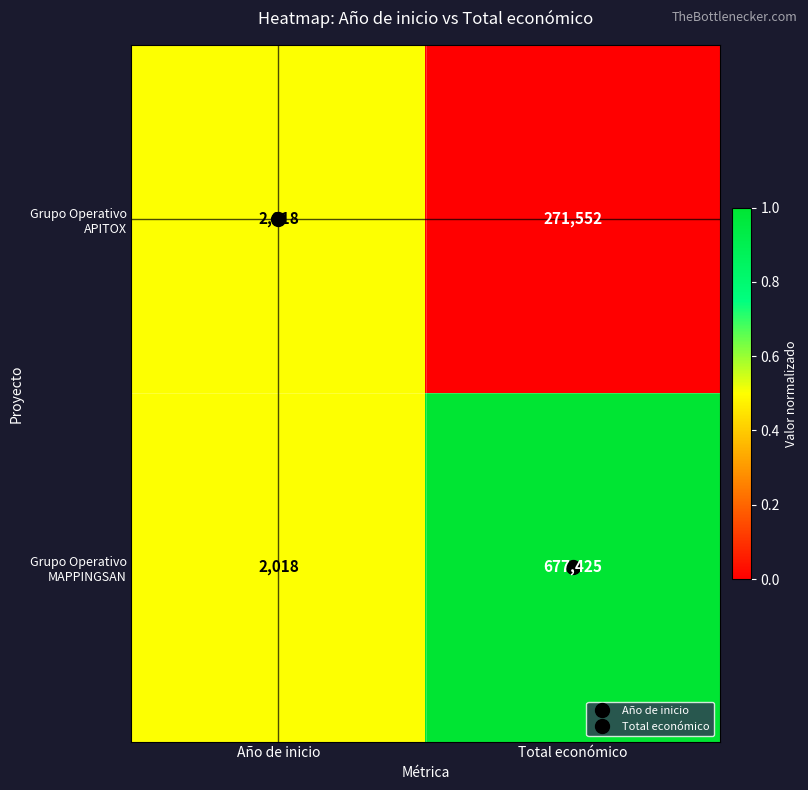

What is the average value of the Grupo Operativo APITOX series?

136785